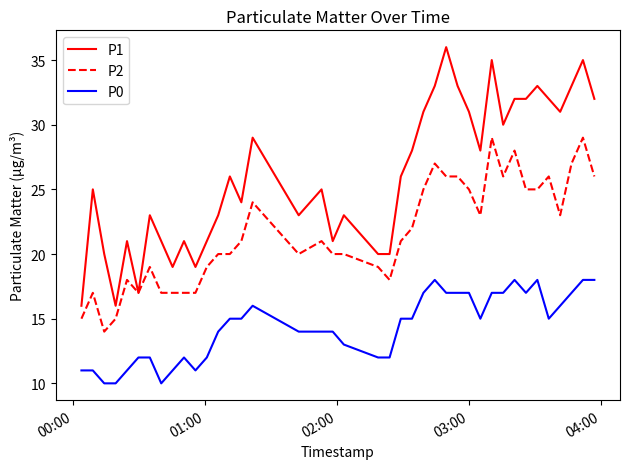

Reading right to left, list all the values displayed in this chart.

P1: 32	35	33	31	32	33	32	32	30	35	28	31	33	36	33	31	28	26	20	20	23	21	25	23	29	24	26	23	21	19	21	19	21	23	17	21	16	20	25	16
P2: 26	29	27	23	26	25	25	28	26	29	23	25	26	26	27	25	22	21	18	19	20	20	21	20	24	21	20	20	19	17	17	17	17	19	17	18	15	14	17	15
P0: 18	18	17	16	15	18	17	18	17	17	15	17	17	17	18	17	15	15	12	12	13	14	14	14	16	15	15	14	12	11	12	11	10	12	12	11	10	10	11	11